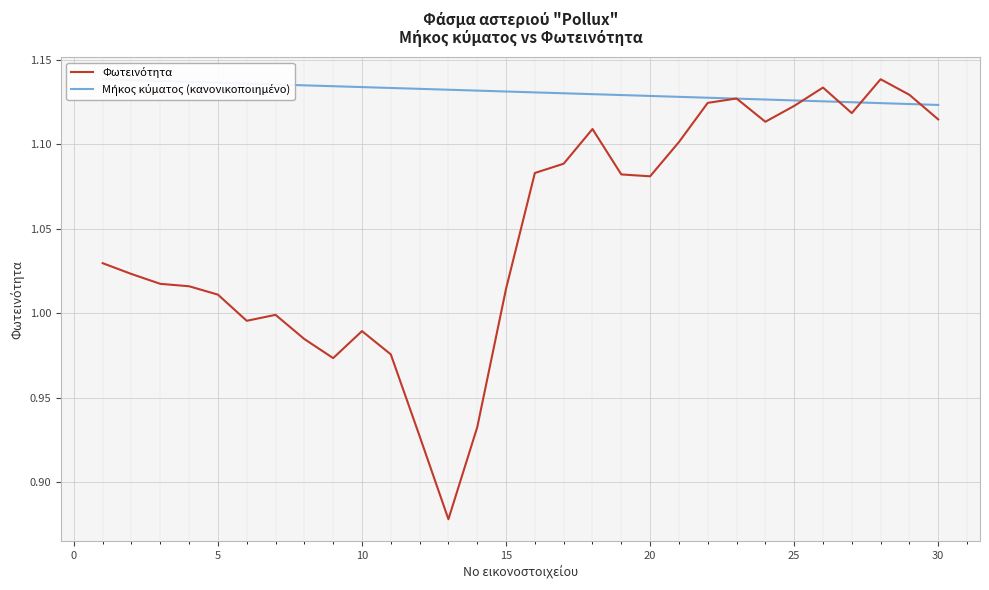

List the series in order of their peak value, lowest first.

Φωτεινότητα, Μήκος κύματος (κανονικοποιημένο)